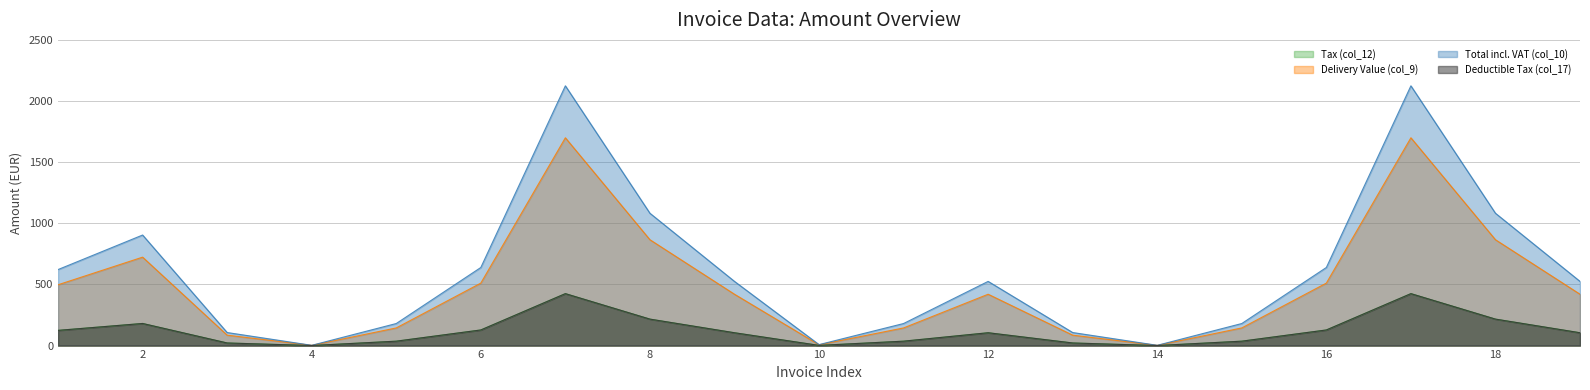

What is the smallest value displayed?

0.5